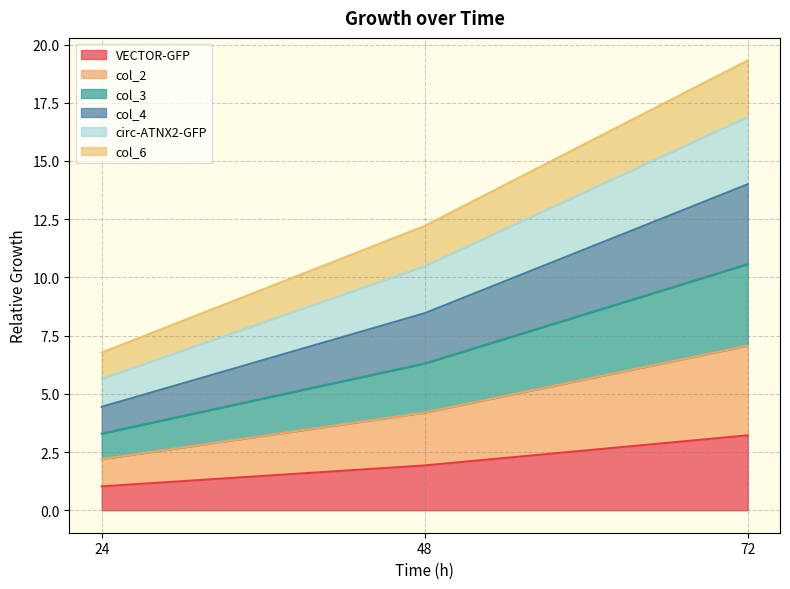

Rank the categories by VECTOR-GFP value from highest to lowest.

72, 48, 24